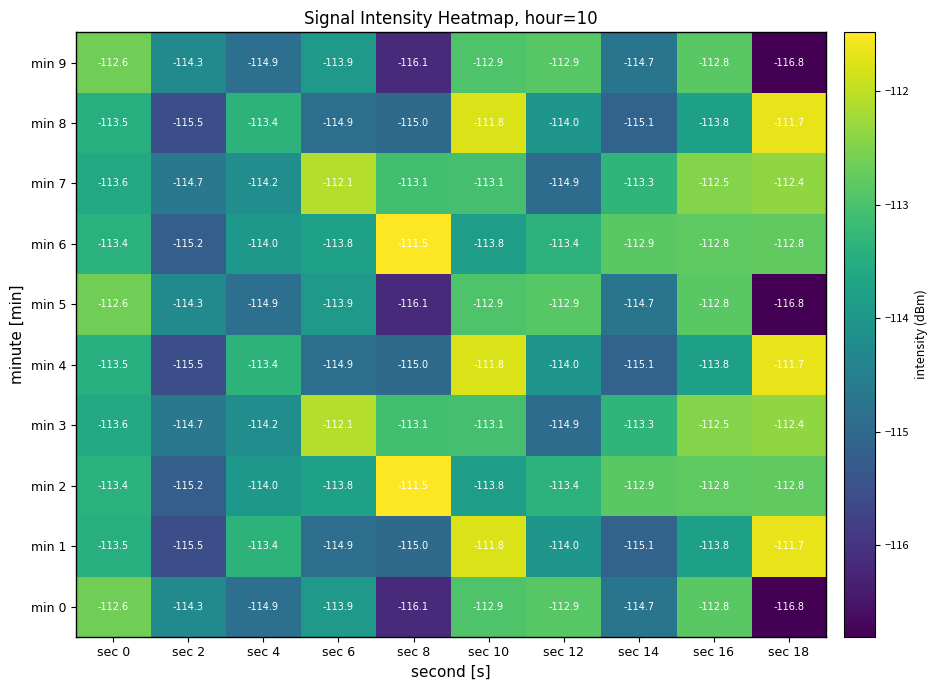

What is the spread (max minus min) of values at sec 18?

5.1